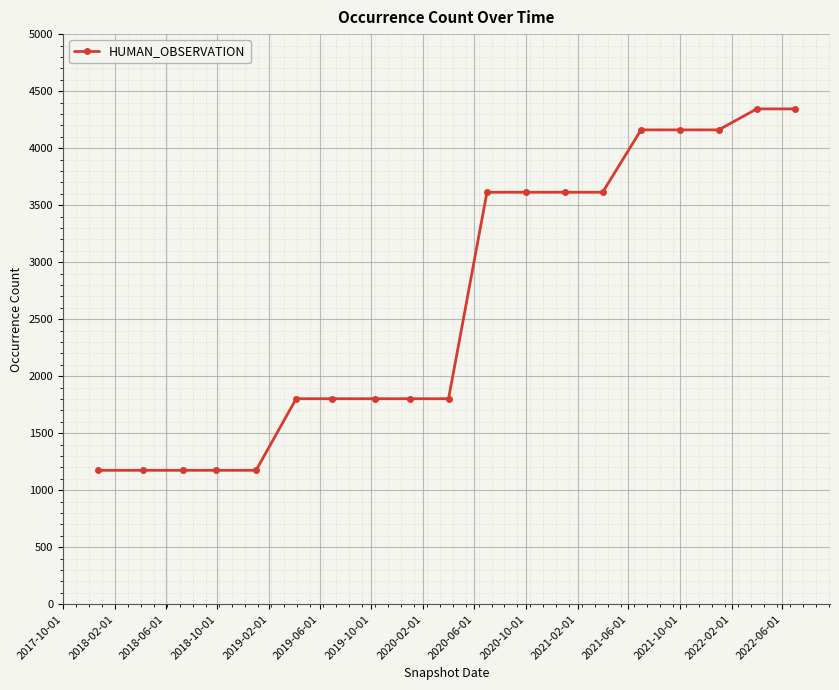

What is the smallest value displayed?

1174